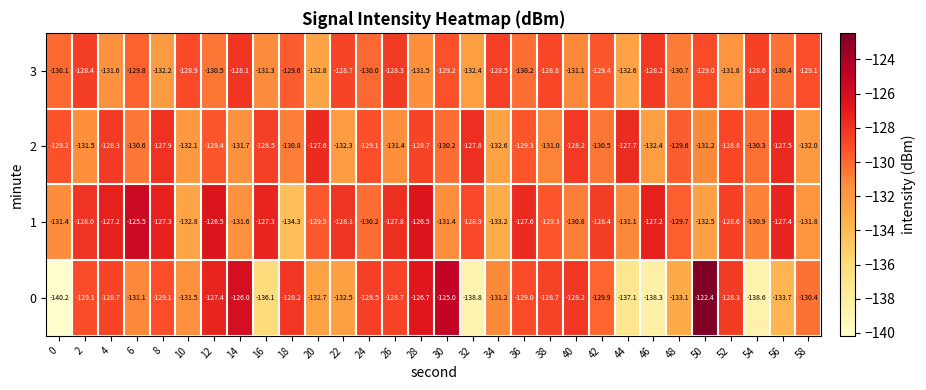

What is the total value across all series at 4?

-515.8